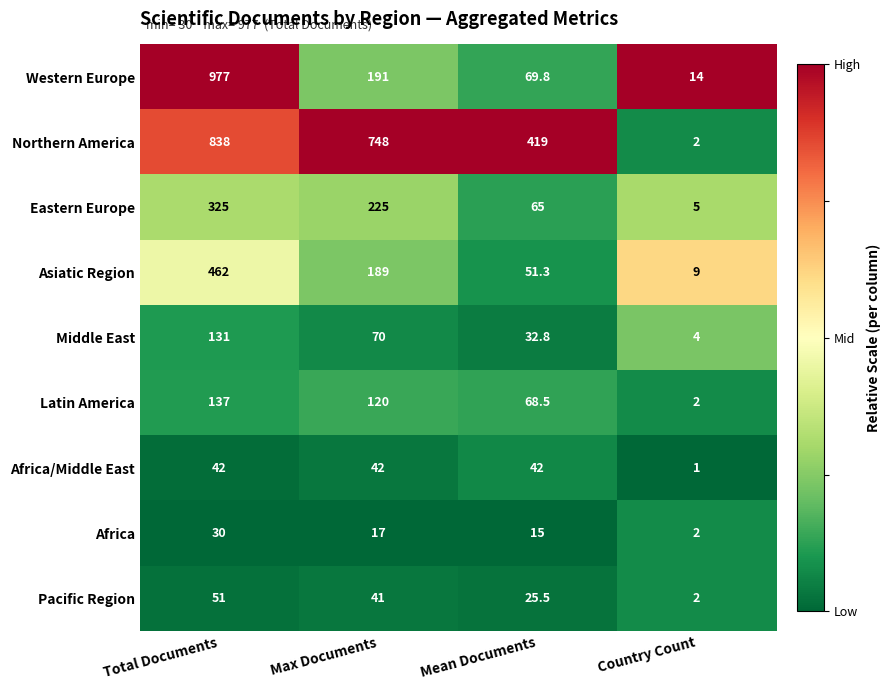

What is the highest value of the Pacific Region series?

51.0